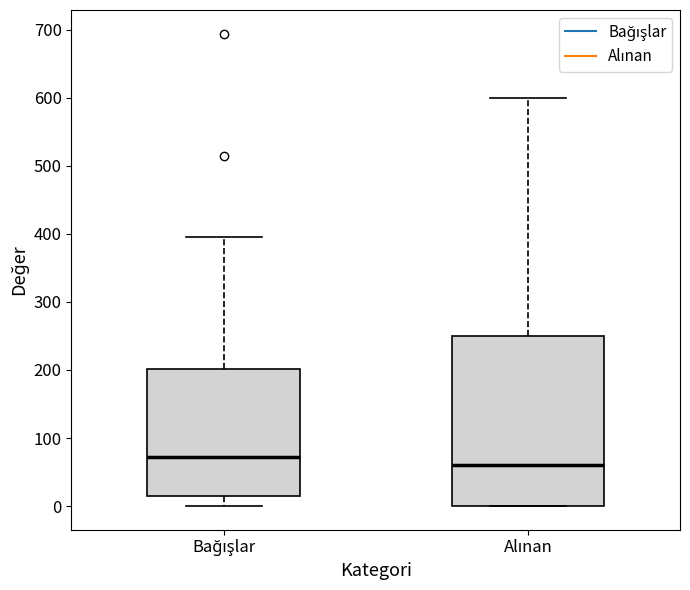

Where is the lower edge of the box for Alınan on the y-axis? The values are not printed on the chart, so give them approximately, as read against the axis.

0